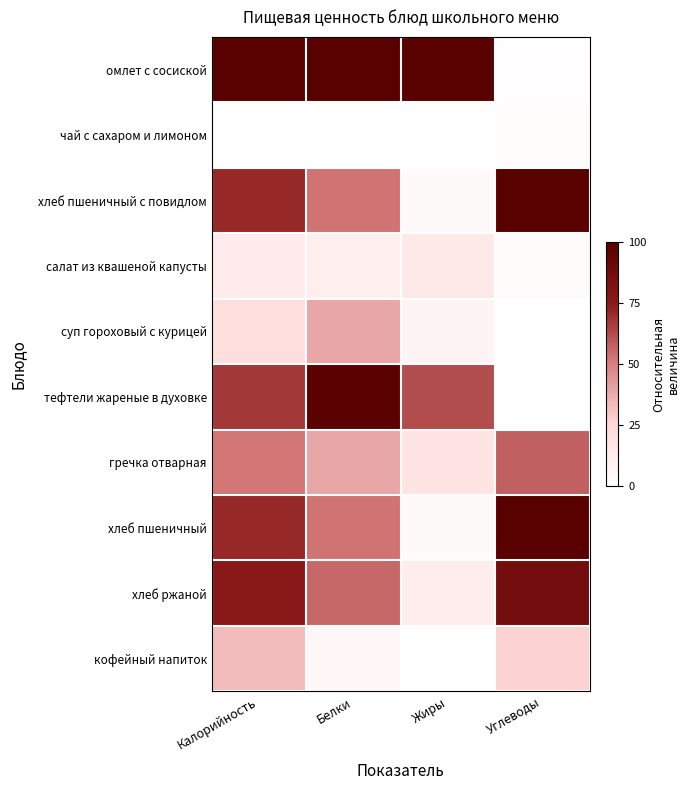

Reading left to right, what are all the values shown in this chart?

омлет с сосиской: Калорийность=100.0	Белки=100.0	Жиры=100.0	Углеводы=1.4
чай с сахаром и лимоном: Калорийность=0.0	Белки=0.0	Жиры=0.0	Углеводы=2.1
хлеб пшеничный с повидлом: Калорийность=71.1	Белки=53.1	Жиры=3.5	Углеводы=100.0
салат из квашеной капусты: Калорийность=12.6	Белки=11.1	Жиры=13.8	Углеводы=2.4
суп гороховый с курицей: Калорийность=21.5	Белки=39.3	Жиры=6.9	Углеводы=0.0
тефтели жареные в духовке: Калорийность=67.4	Белки=98.3	Жиры=62.1	Углеводы=0.0
гречка отварная: Калорийность=52.1	Белки=39.3	Жиры=17.3	Углеводы=57.7
хлеб пшеничный: Калорийность=71.1	Белки=53.1	Жиры=3.5	Углеводы=100.0
хлеб ржаной: Калорийность=76.4	Белки=55.7	Жиры=11.4	Углеводы=86.5
кофейный напиток: Калорийность=33.1	Белки=5.2	Жиры=0.0	Углеводы=26.9